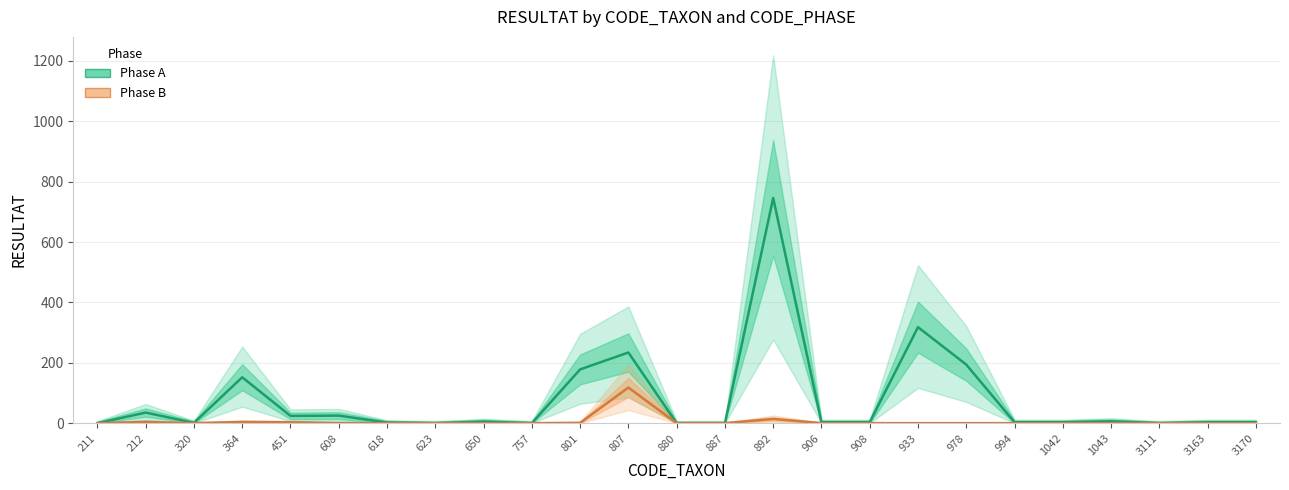

What are all the series names shown in the legend?

Phase A, Phase B